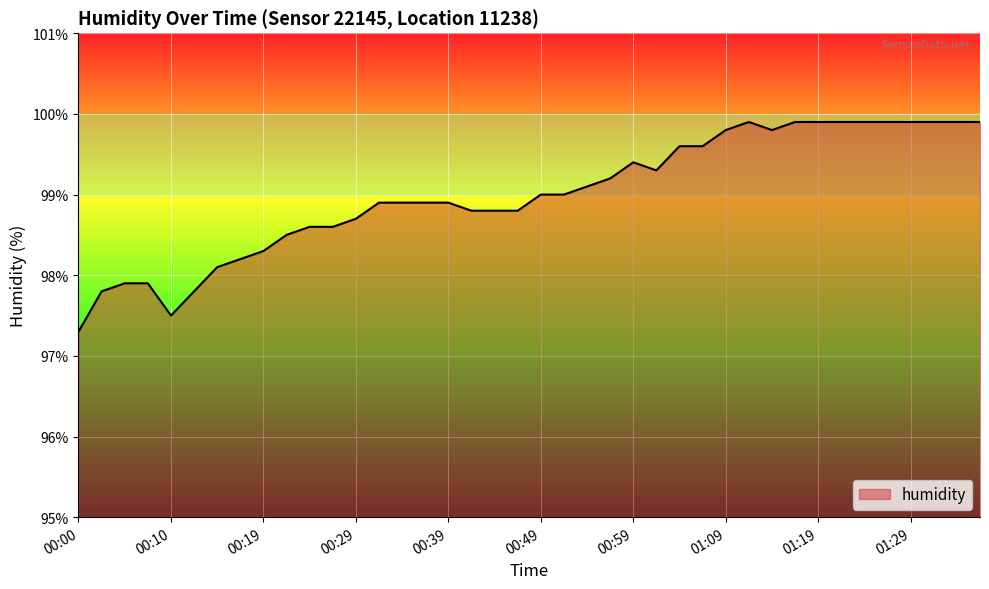

What is the maximum value shown in the chart?

99.9